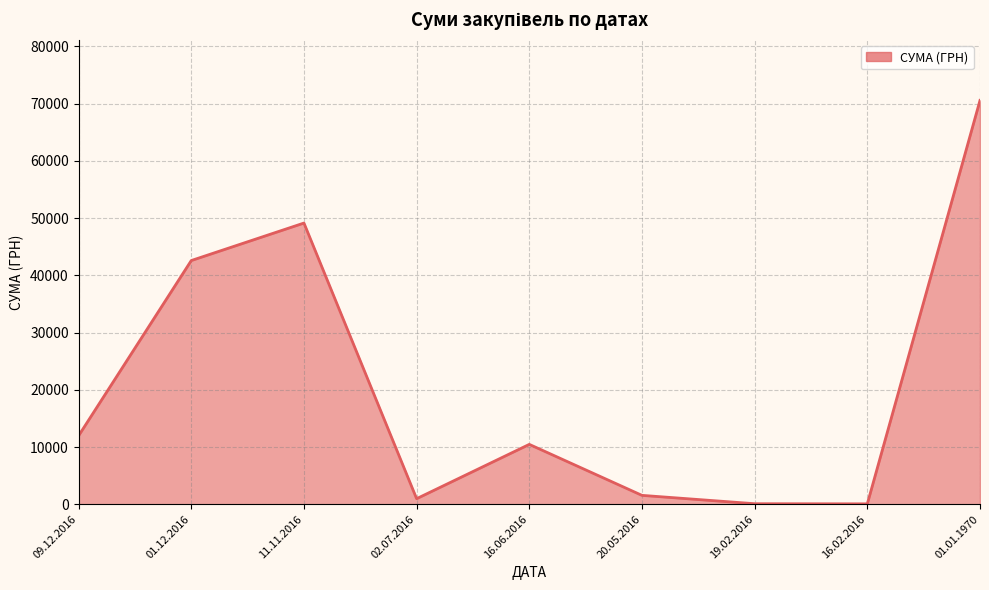

Count the number of data series in this chart.

1